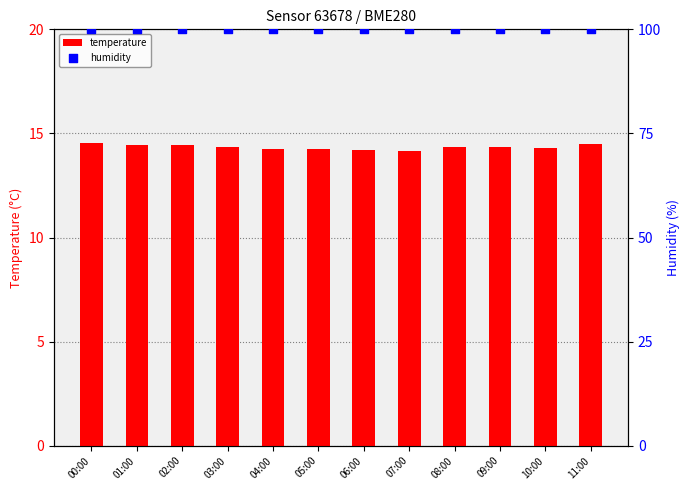

Which series has the largest total across all categories?

humidity